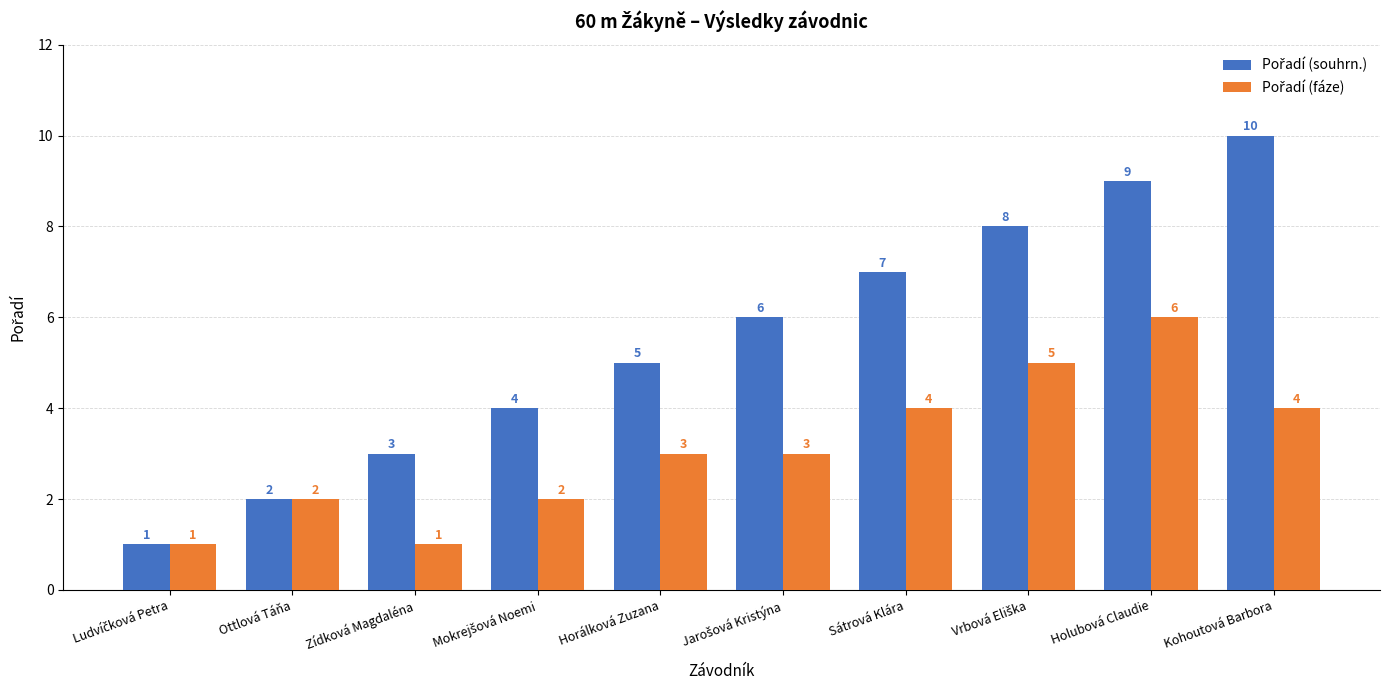

What is the difference between the highest and lowest values at Sátrová Klára?

3